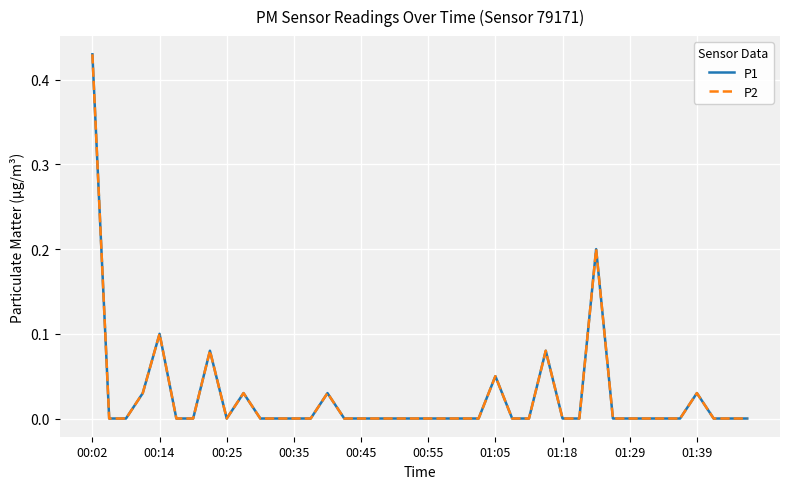

Does the chart display data point markers on the line(s)?

No